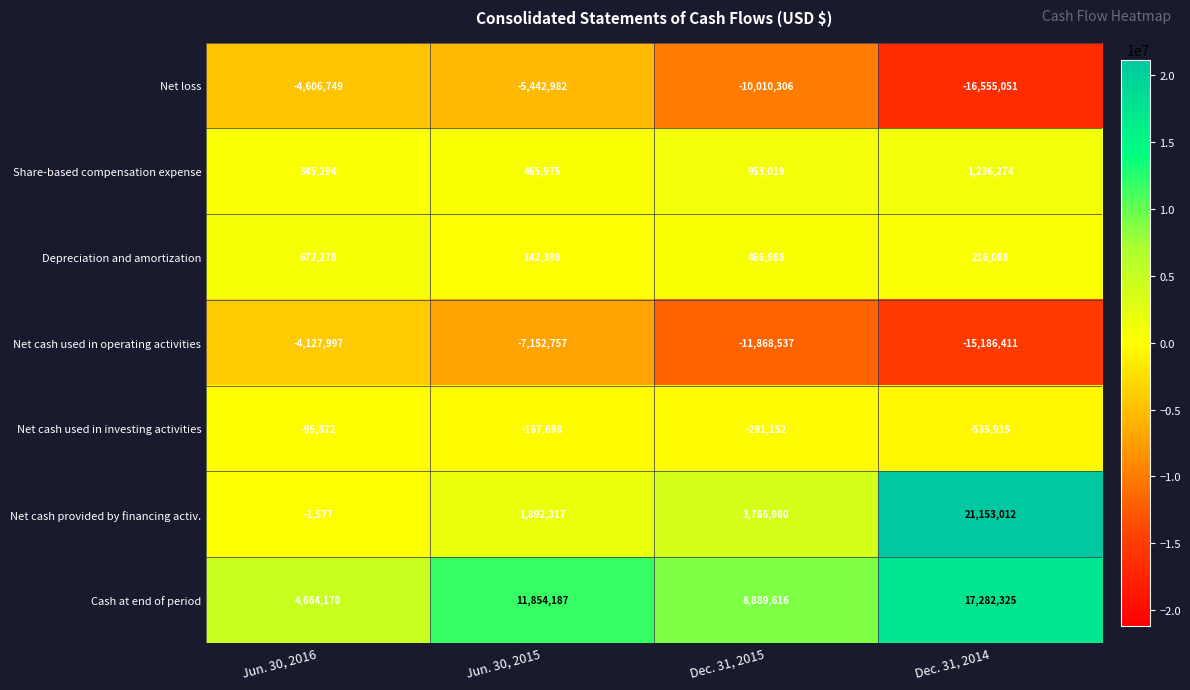

Reading right to left, extract all data points from this chart.

Net loss: -16555051	-10010306	-5442982	-4606749
Share-based compensation expense: 1236274	953019	465975	345294
Depreciation and amortization: 216088	466988	142398	672278
Net cash used in operating activities: -15186411	-11868537	-7152757	-4127997
Net cash used in investing activities: -535915	-291152	-167698	-95872
Net cash provided by financing activ.: 21153012	3766980	1892317	-1577
Cash at end of period: 17282325	8889616	11854187	4664170